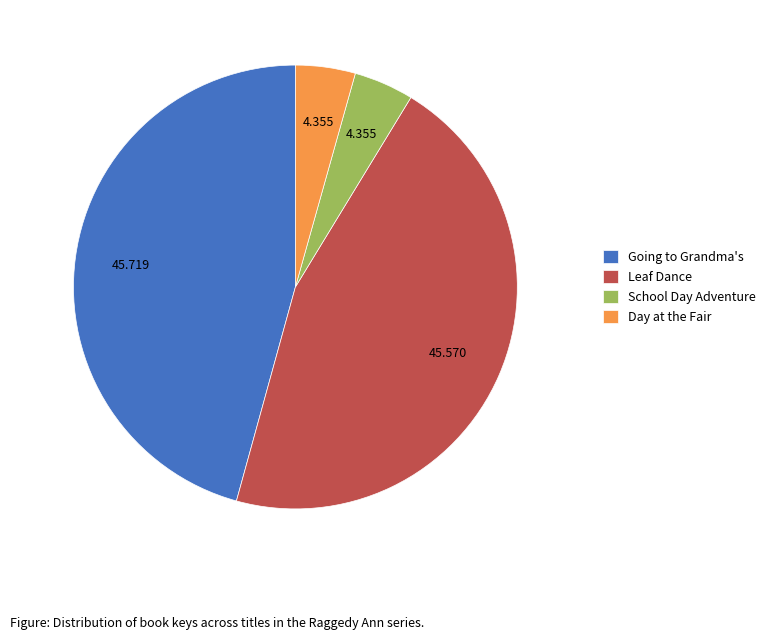

Approximately how many times larger is the value at School Day Adventure compared to Leaf Dance?

0.1